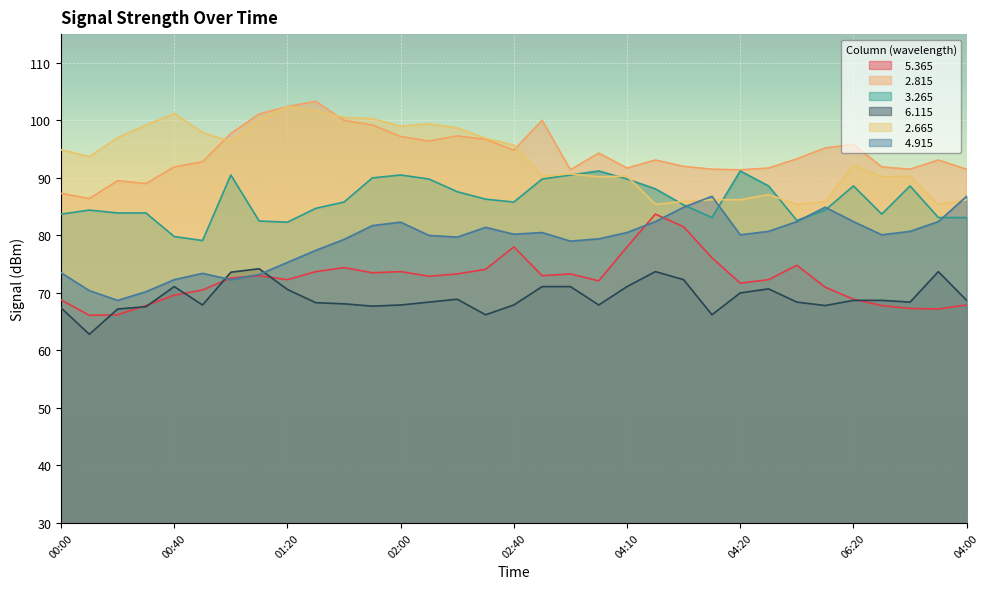

What is the total value across all series at 02:40?

502.4